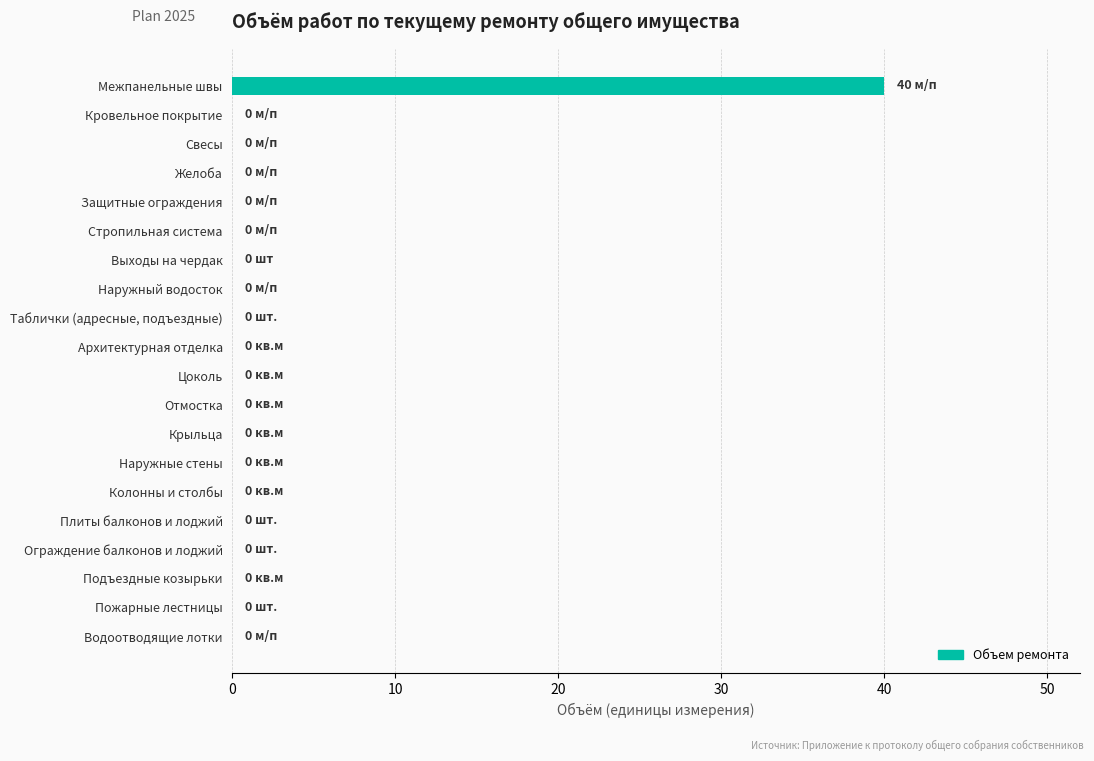

At which category does the chart reach its peak across all series?

Межпанельные швы